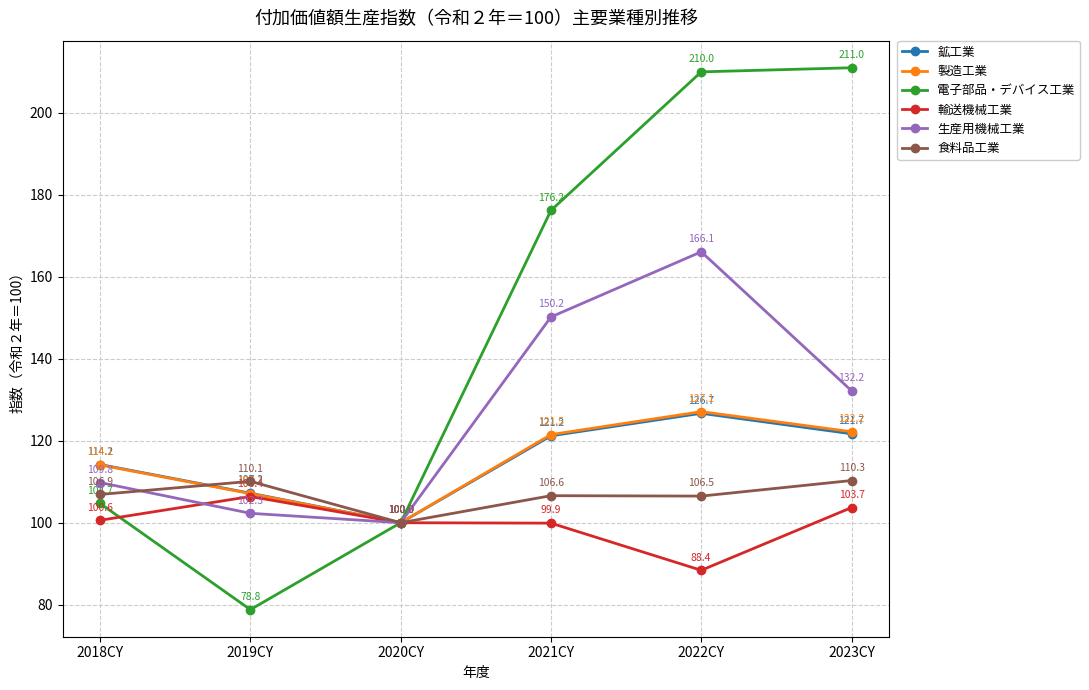

Which series changed the most between 2019CY and 2020CY?

電子部品・デバイス工業